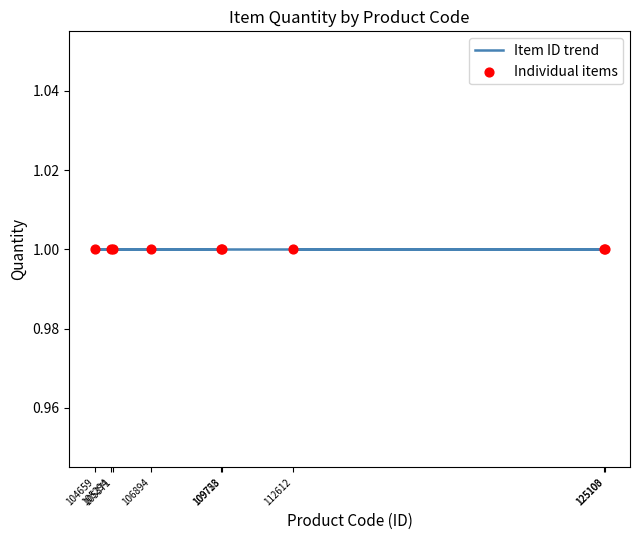

At how many categories does at least one series exceed 96253?

9